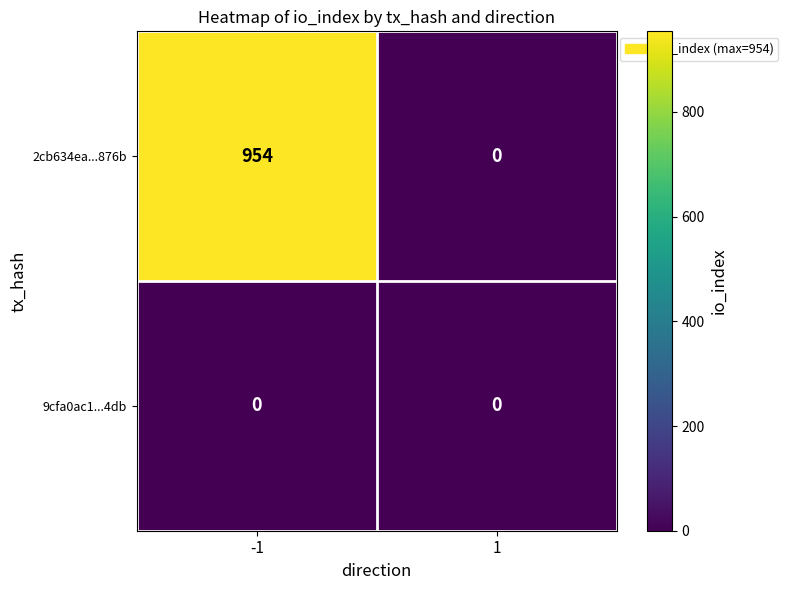

Is it true that 2cb634ea...876b equals 1624 at -1?

False